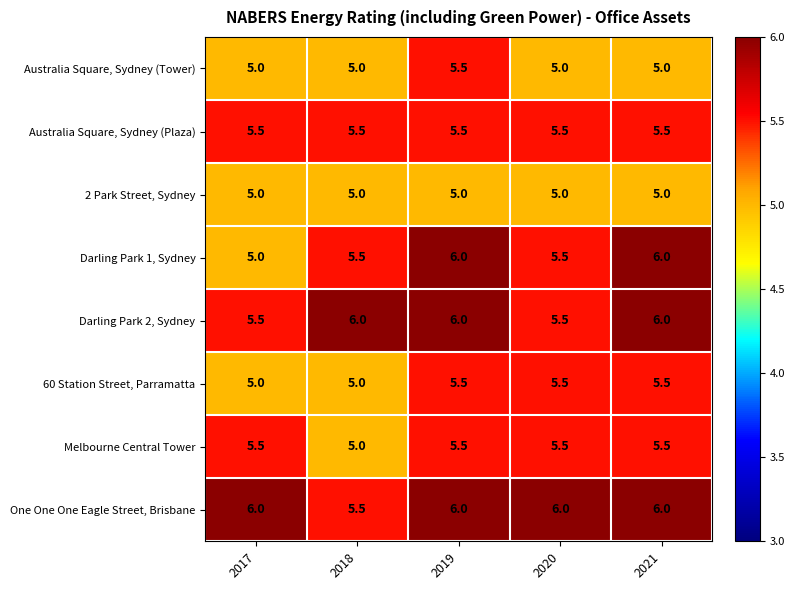

Is it true that One One One Eagle Street, Brisbane equals 6.0 at 2017?

True